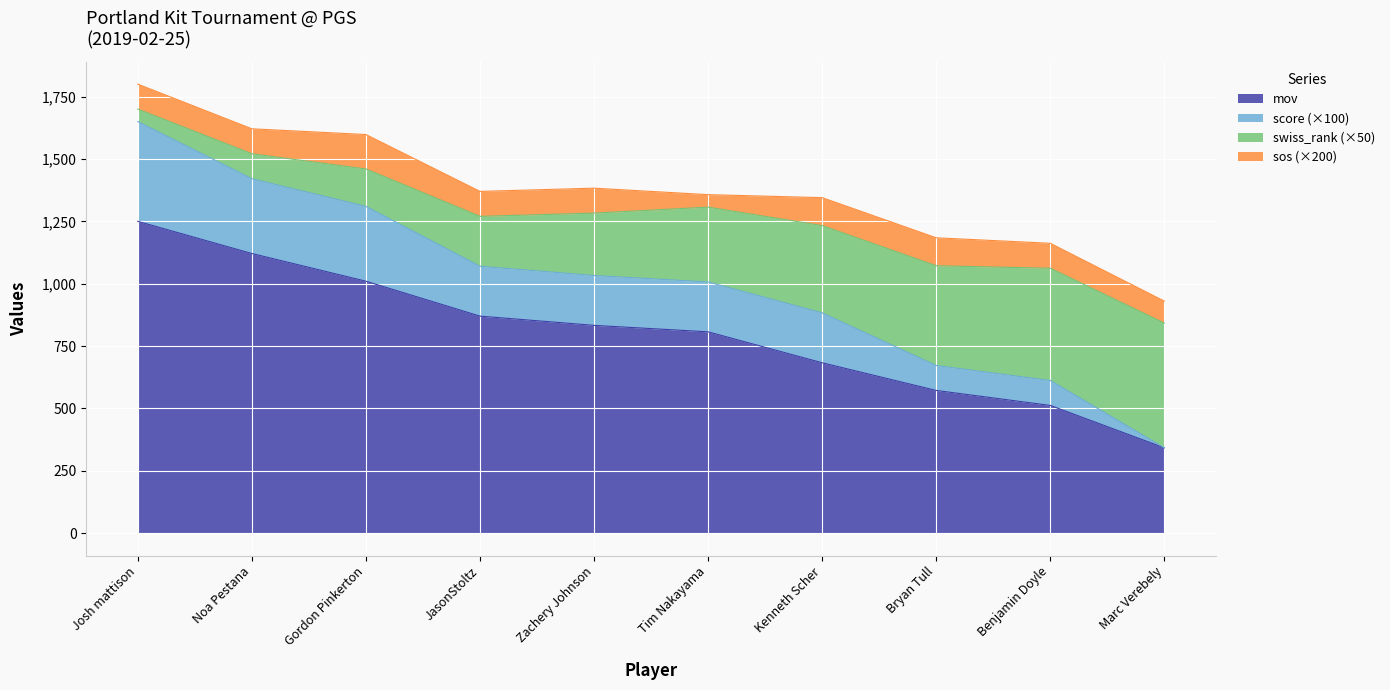

True or false: swiss_rank has a value of 1421 at Noa Pestana.

True